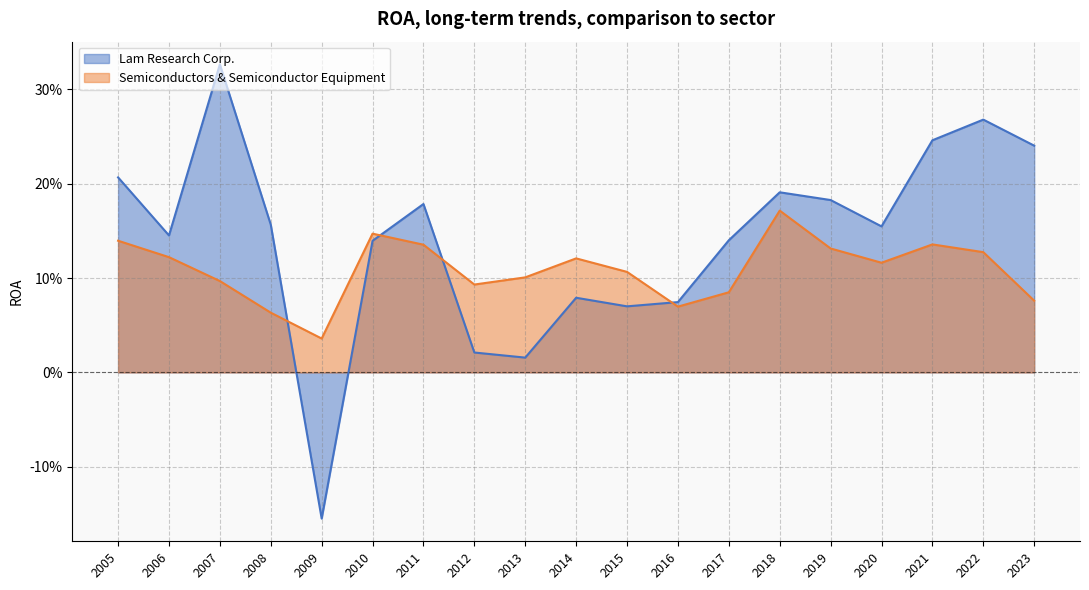

List the series in order of their peak value, highest first.

Lam Research Corp., Semiconductors & Semiconductor Equipment